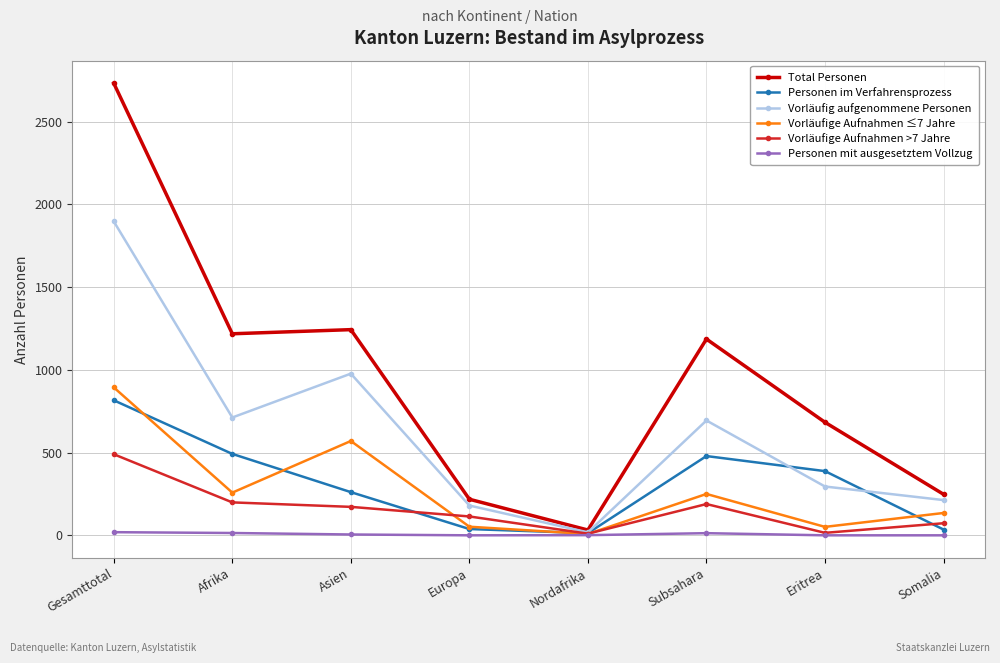

Between Europa and Eritrea, which series saw the biggest shift?

Total Personen